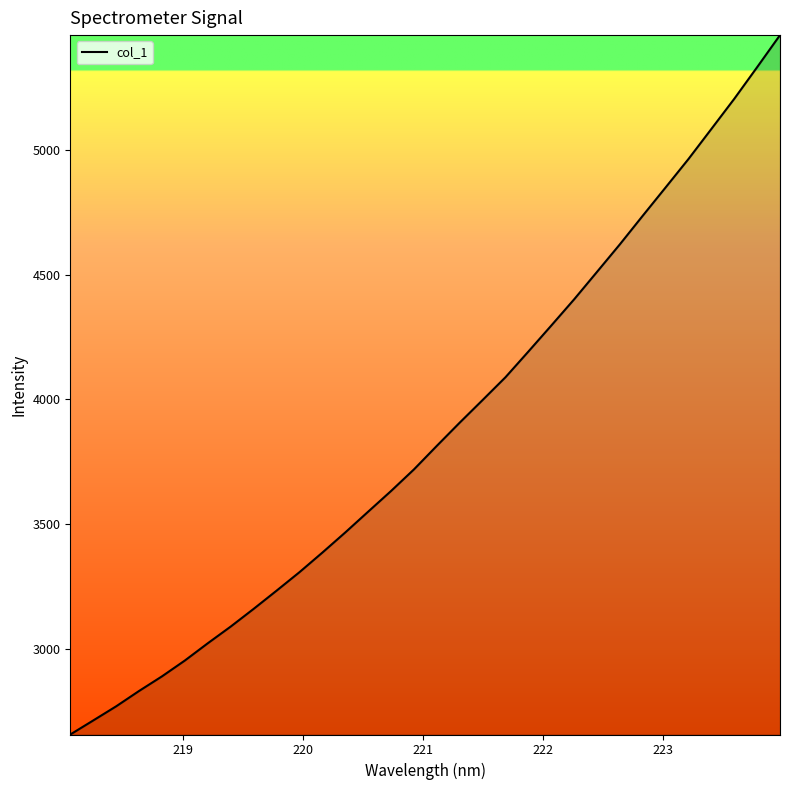

What is the difference between the maximum and minimum values?

2798.6